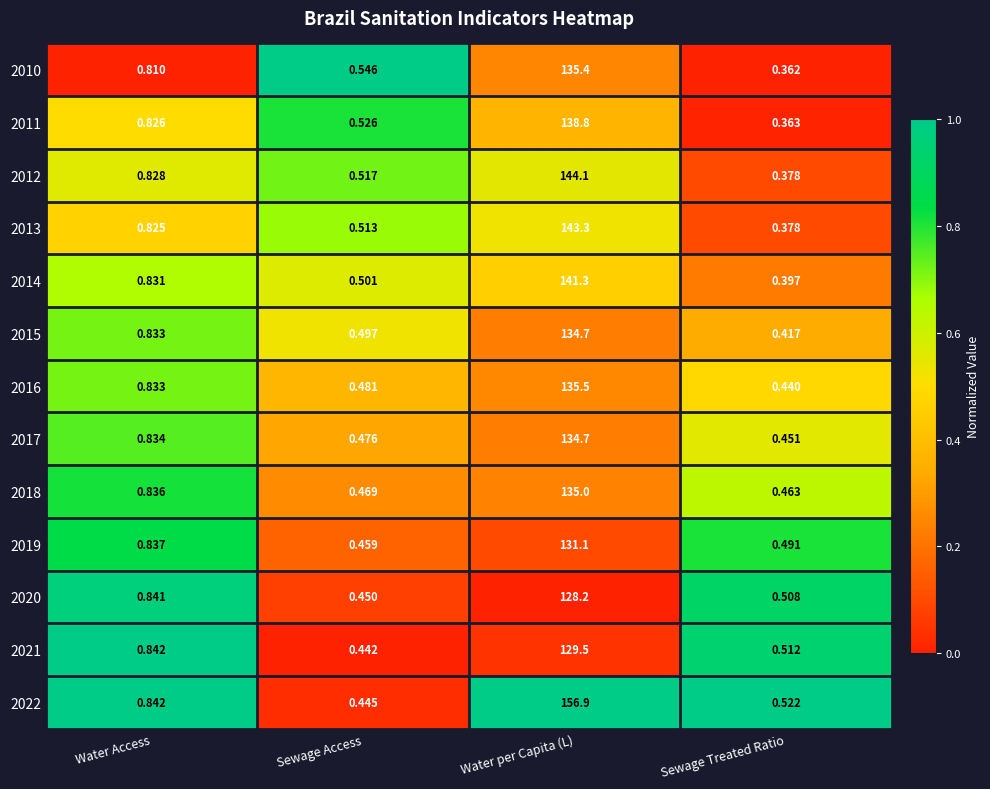

Which series has the largest range (max minus min)?

2022